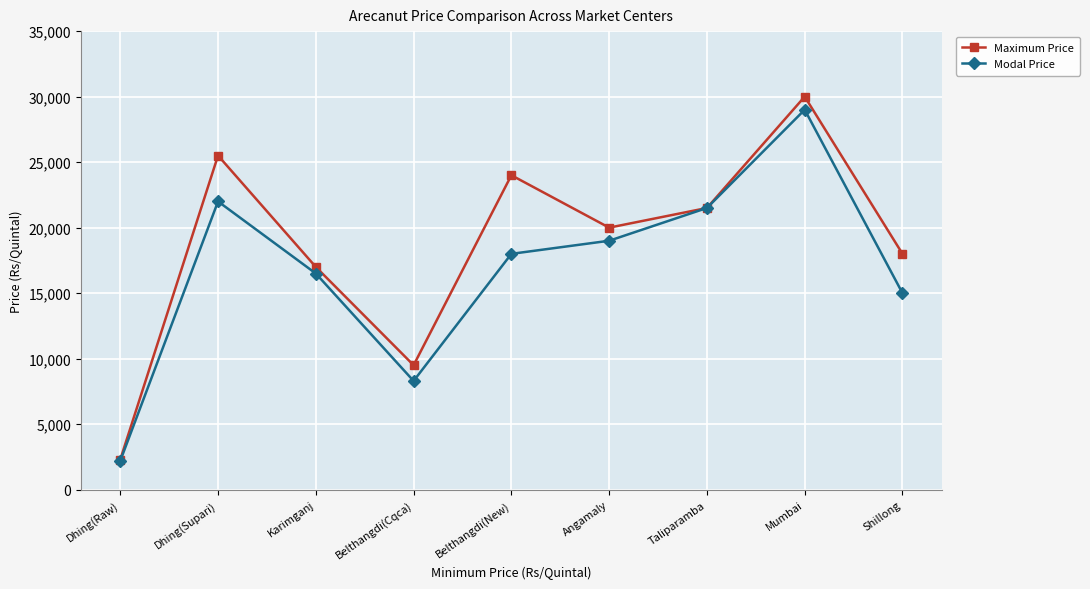

Reading right to left, transcribe all the data shown in this chart.

Maximum Price: 18000	30000	21500	20000	24000	9500	17000	25500	2300
Modal Price: 15000	29000	21500	19000	18000	8300	16500	22000	2200